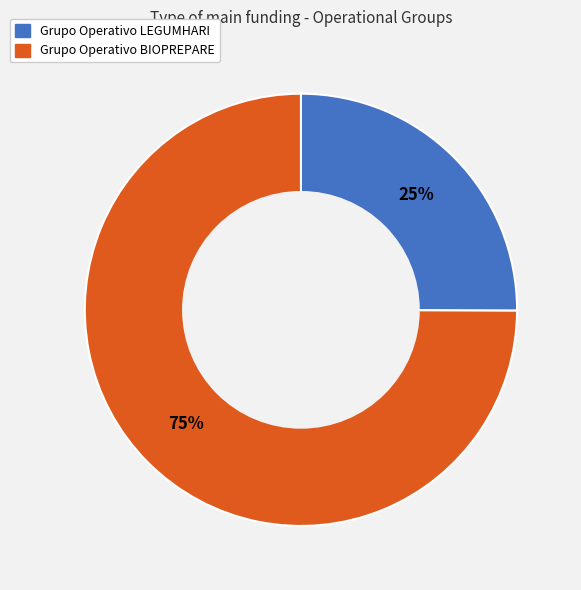

To the nearest percent, what is the difference between the Grupo Operativo BIOPREPARE and Grupo Operativo LEGUMHARI slice percentages?

50%